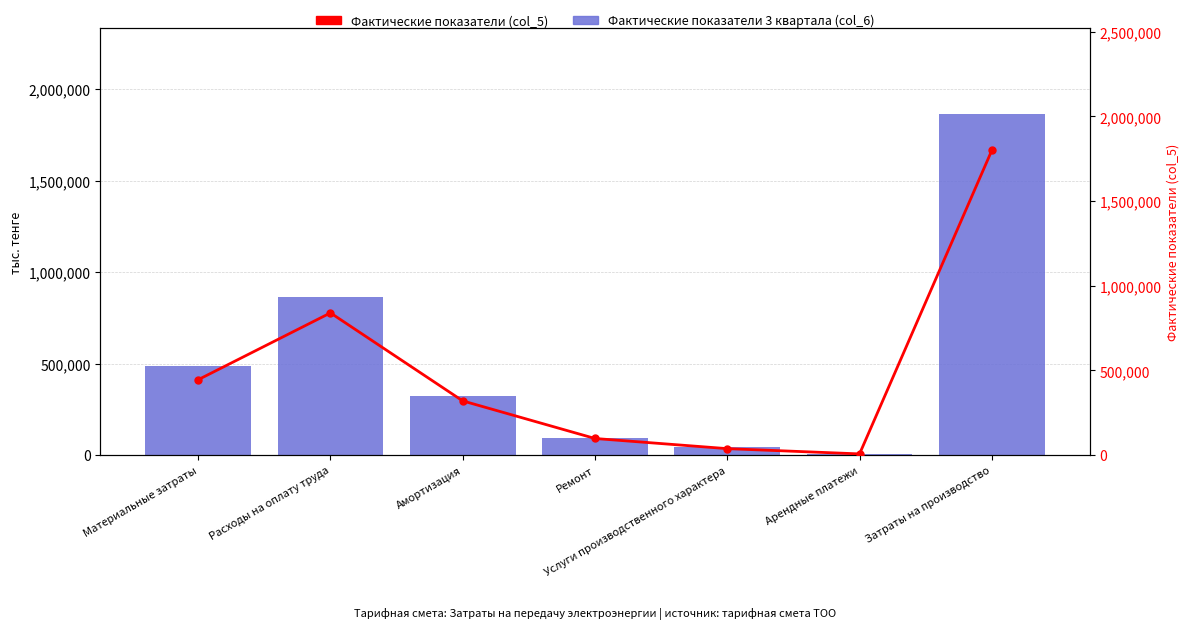

How many groups of bars are there?

7